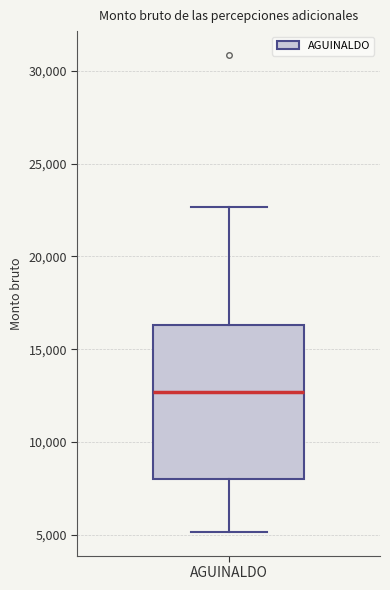

Transcribe this box plot: give where the median line is, the range the box spans, and where the two whiskers end, as read against the y-axis. The values are not printed on the chart, so give them approximately, as read against the axis.

median 12500, box 8000 to 16500, whiskers 5000 to 22500